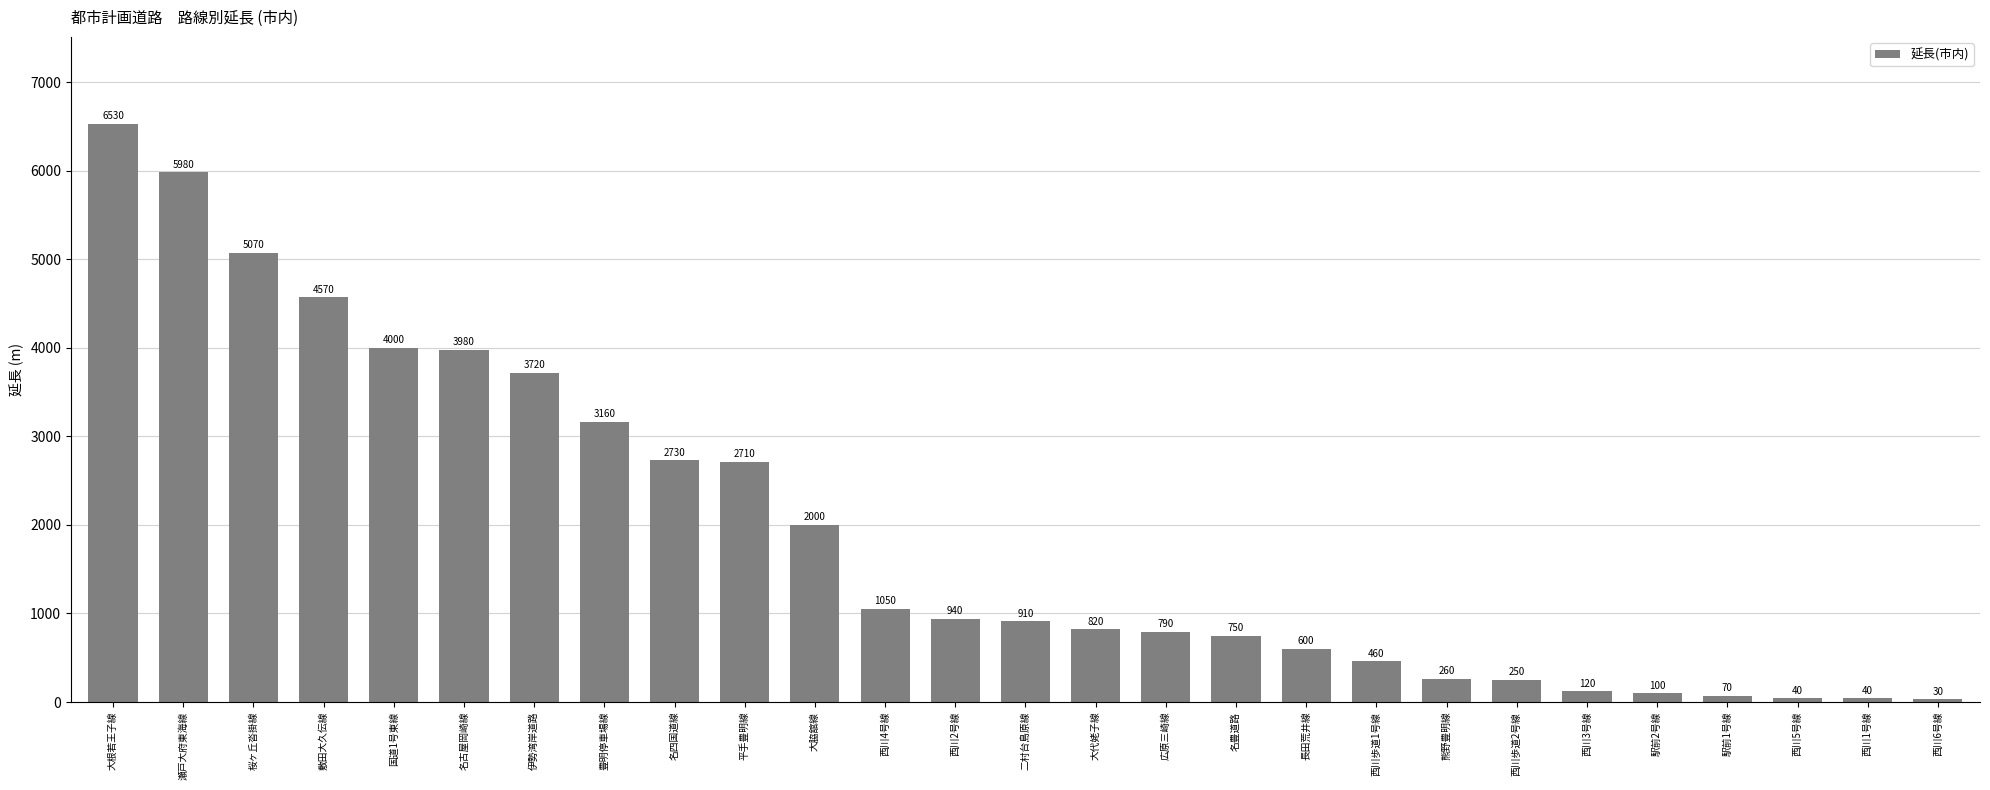

Are the bars horizontal?

No